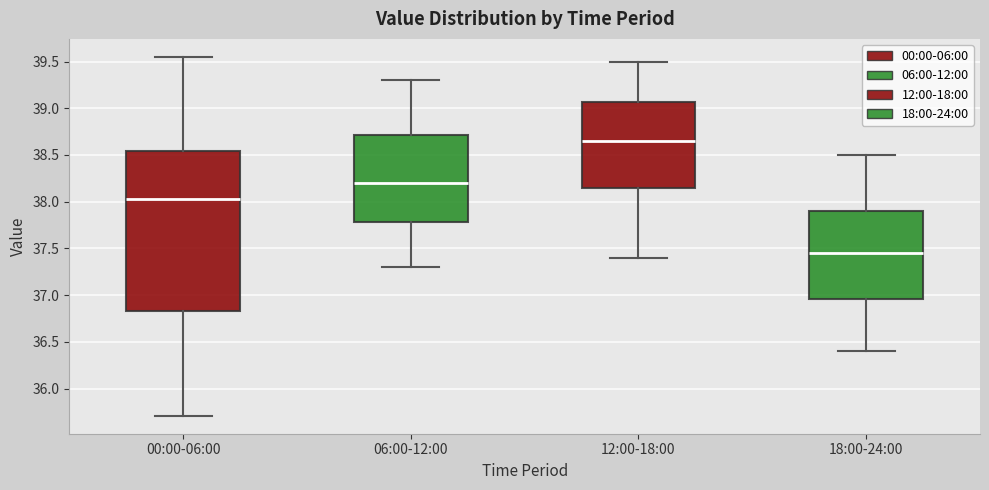

Where does the upper whisker of the box for 12:00-18:00 end on the y-axis? The values are not printed on the chart, so give them approximately, as read against the axis.

39.50